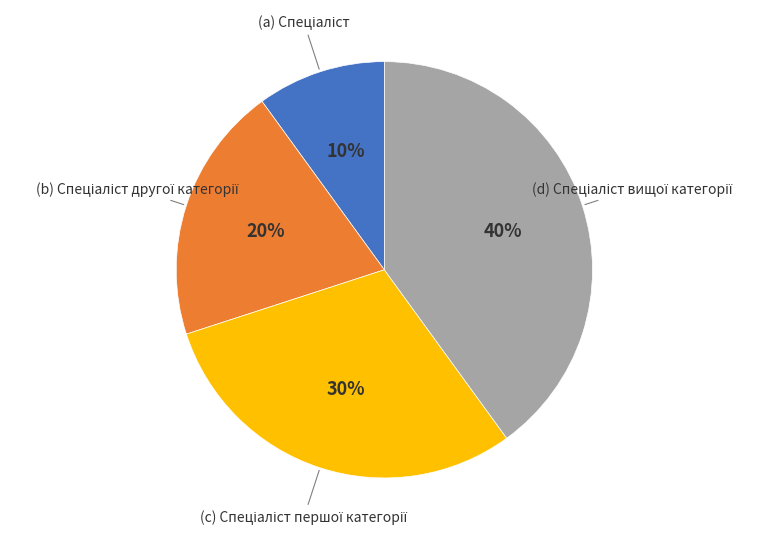

How many segments does this pie chart have?

4